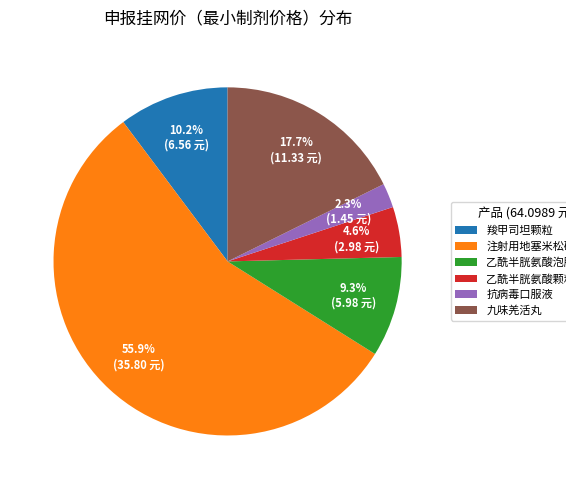

Is there any slice that represents more than half of the pie?

Yes